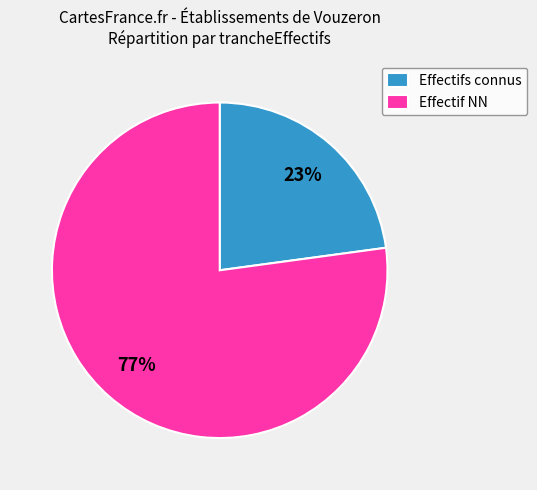

To the nearest percent, what is the combined percentage of Effectifs connus and Effectif NN?

100%